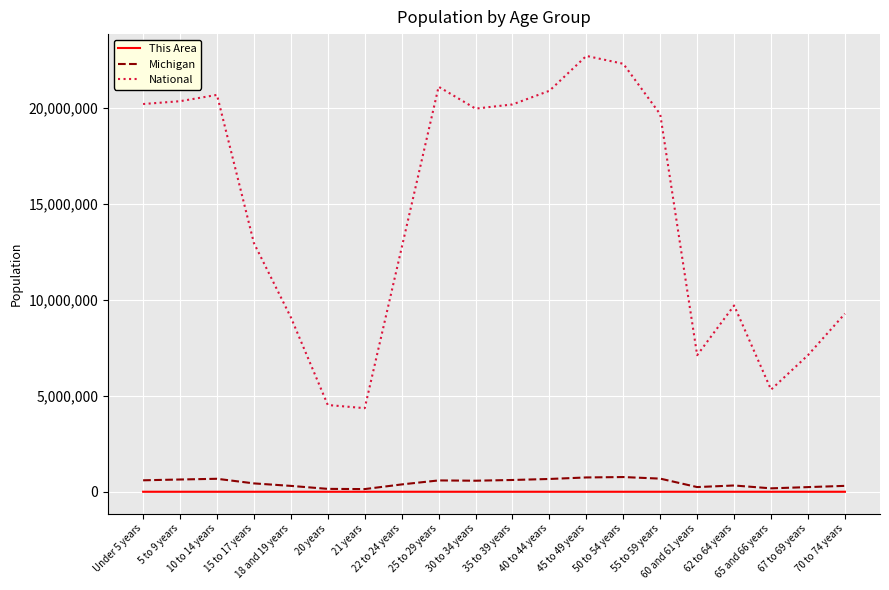

True or false: National and Michigan intersect in this chart.

False